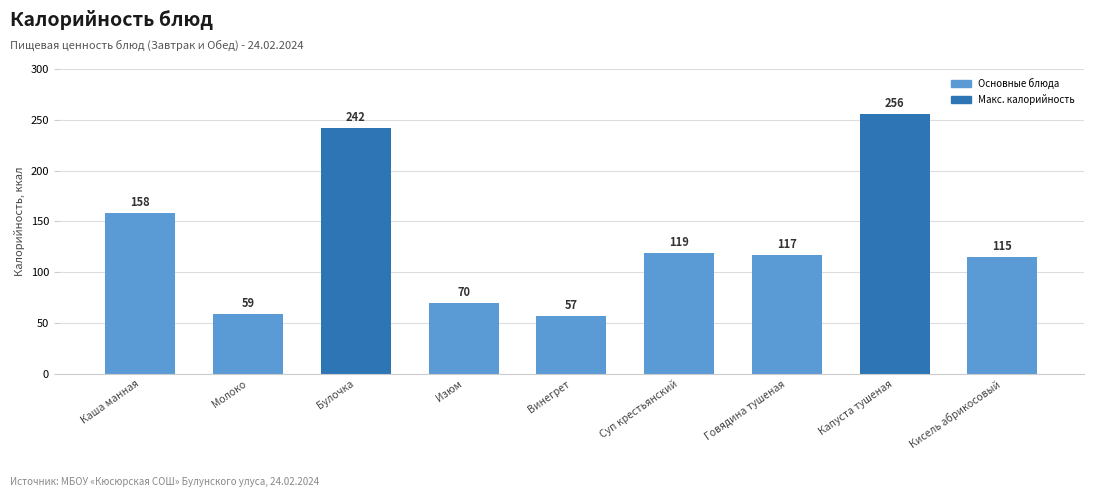

Reading right to left, extract all data points from this chart.

Кисель абрикосовый=115	Капуста тушеная=256	Говядина тушеная=117	Суп крестьянский=119	Винегрет=57	Изюм=70	Булочка=242	Молоко=59	Каша манная=158